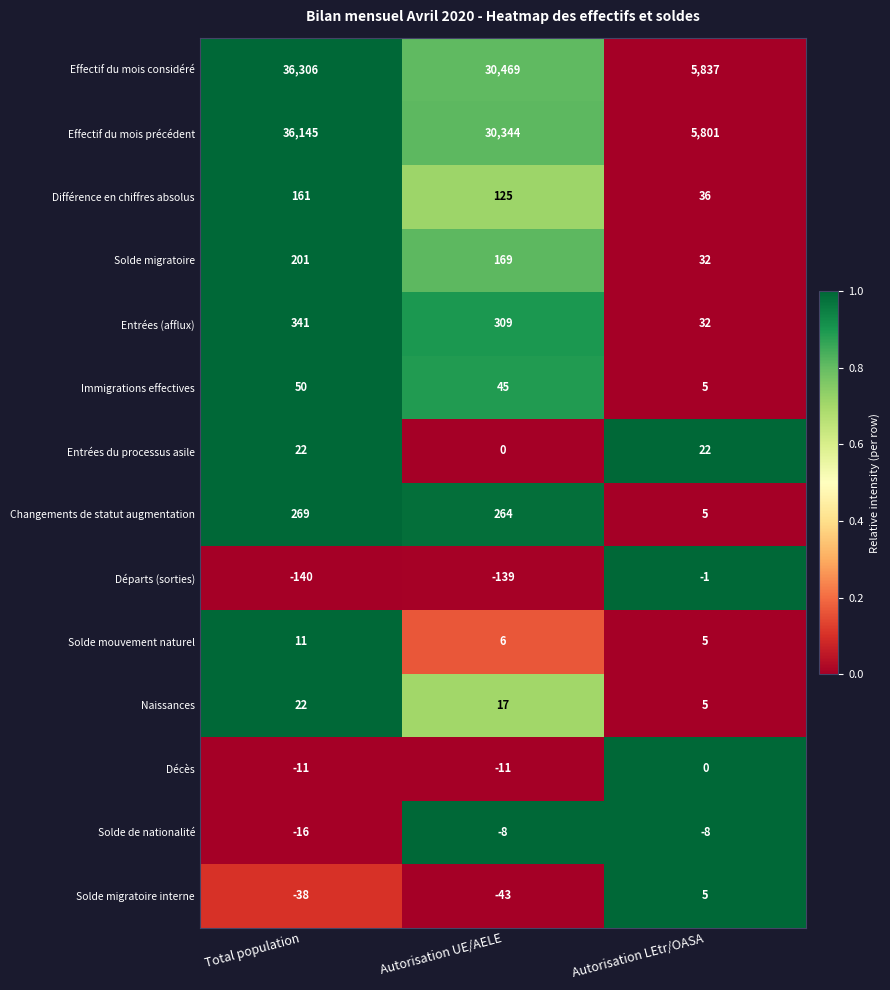

Which label corresponds to the smallest value in the chart?

Total population